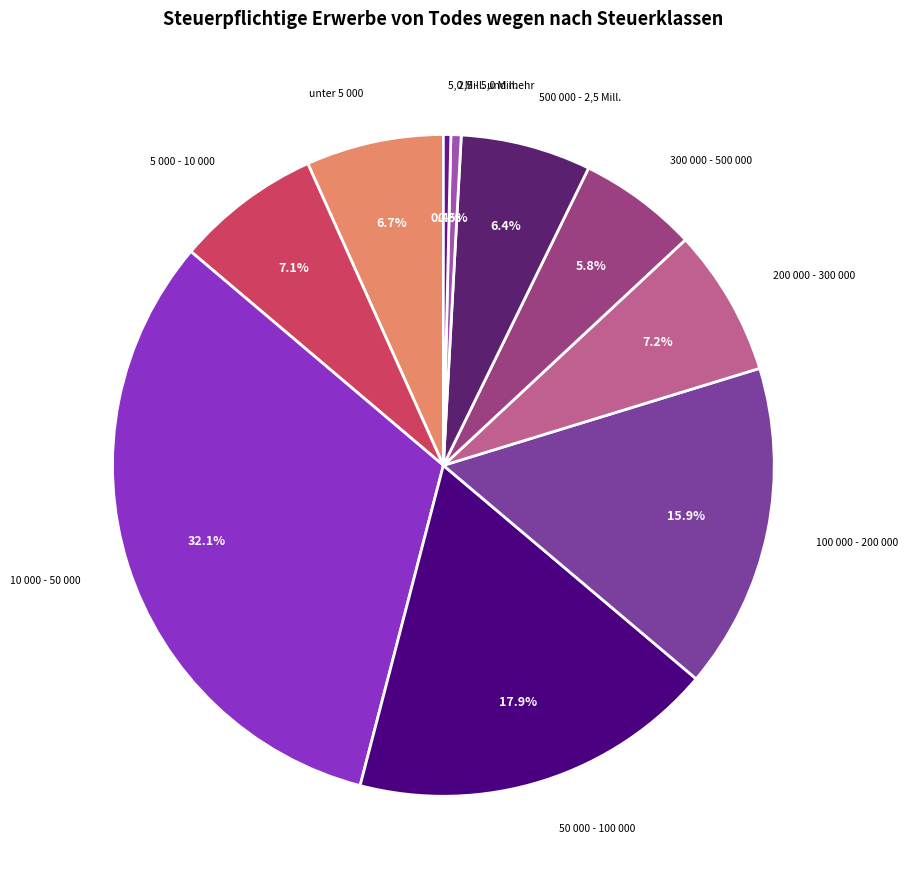

Combined, do unter 5 000 and 5 000 - 10 000 account for over 50%?

No